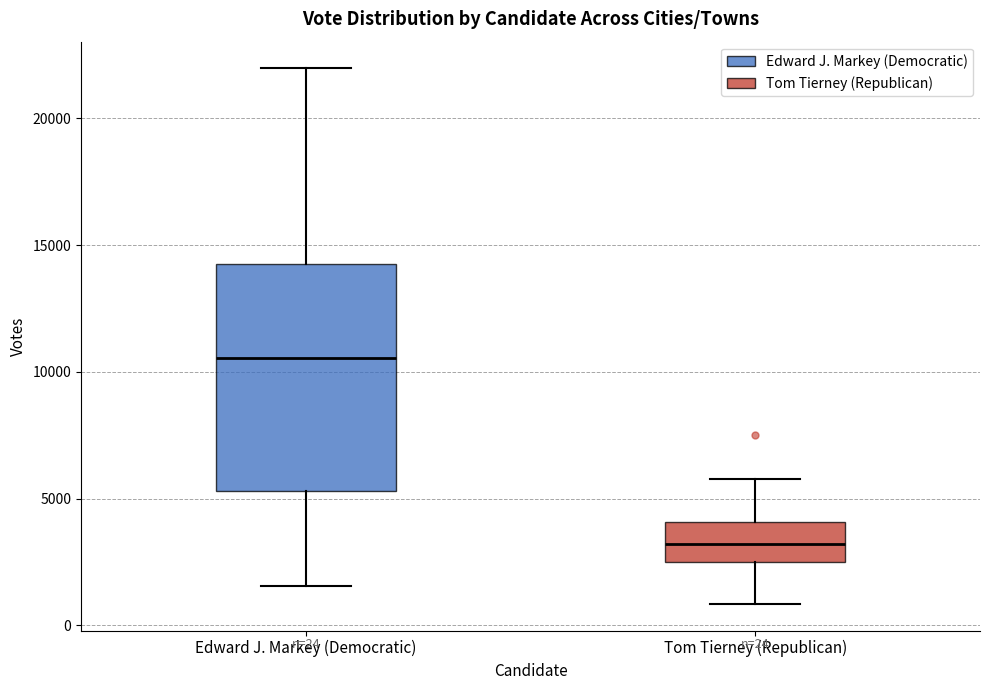

Comparing the boxes themselves (not the whiskers), which one is the tallest?

Edward J. Markey (Democratic)